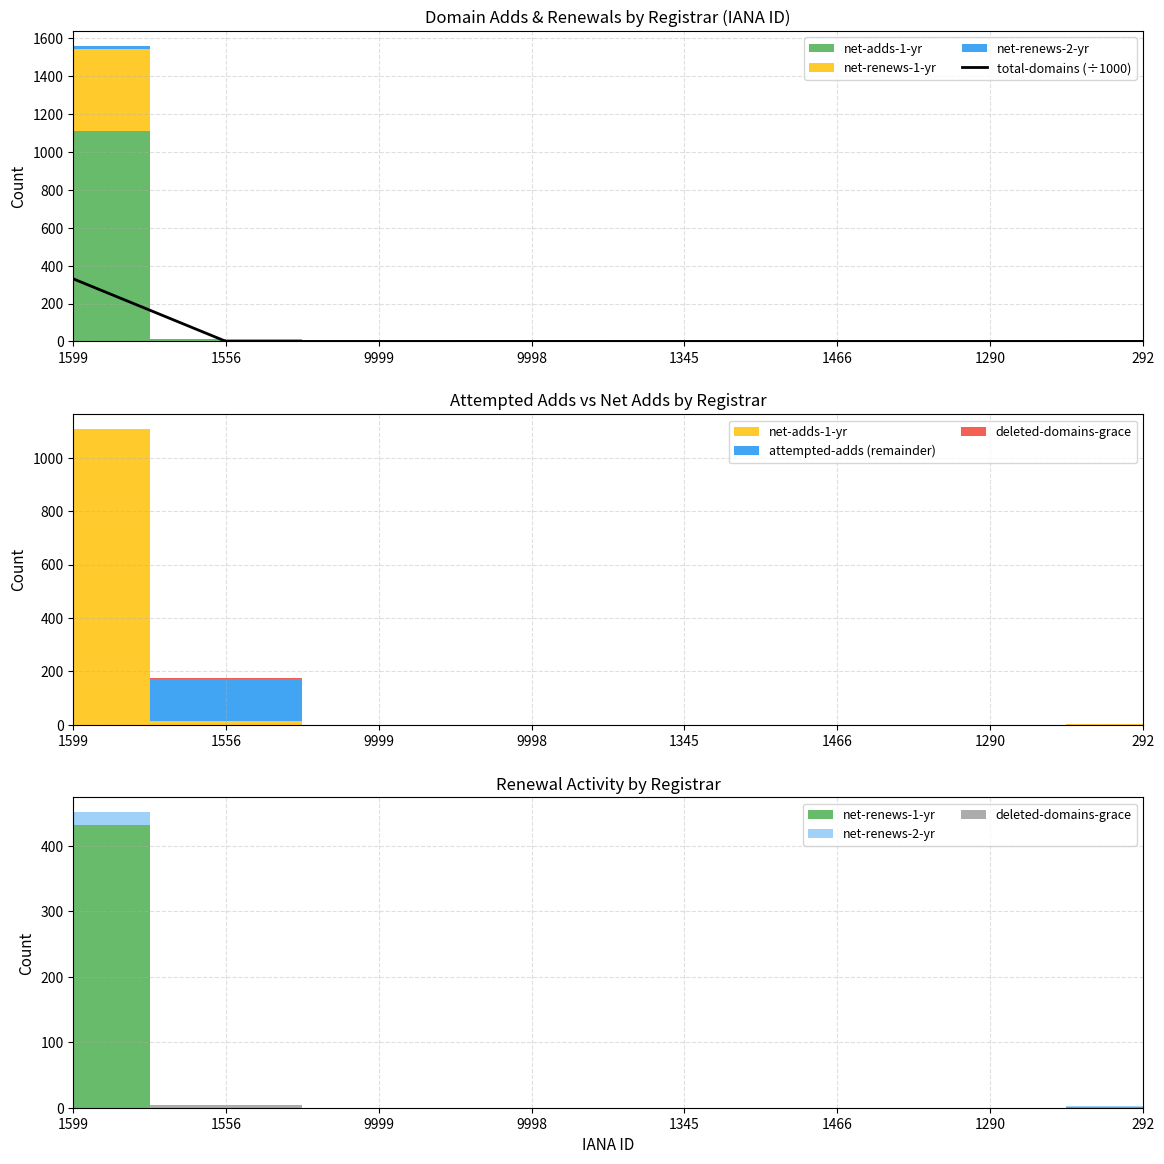

What is the label of the 2nd point from the right?

1290